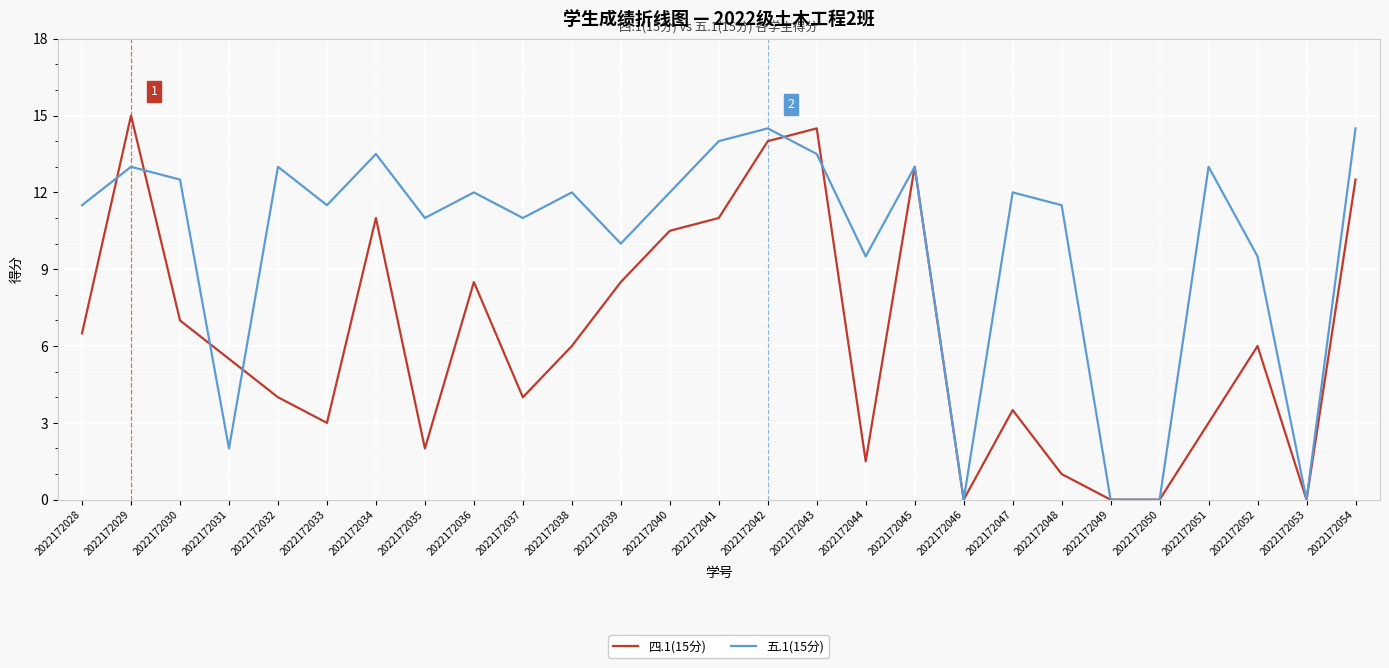

Rank the series by their maximum value, from lowest to highest.

五.1(15分), 四.1(15分)